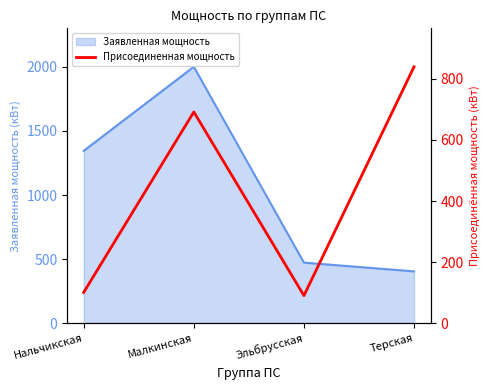

Which label corresponds to the smallest value in the chart?

Эльбрусская